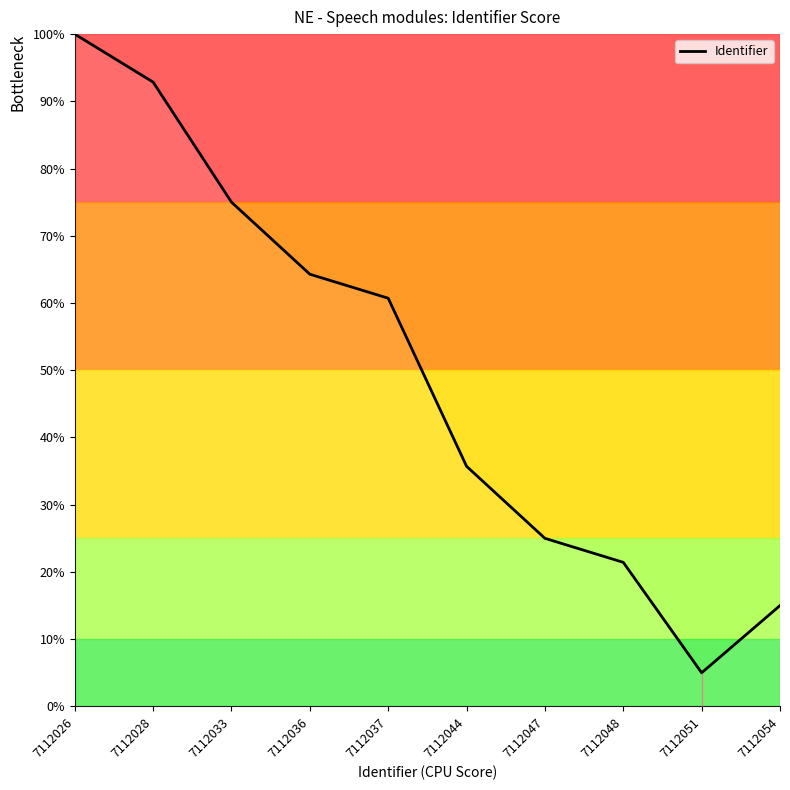

What is the difference between the values at 7112048 and 7112033?

53.6